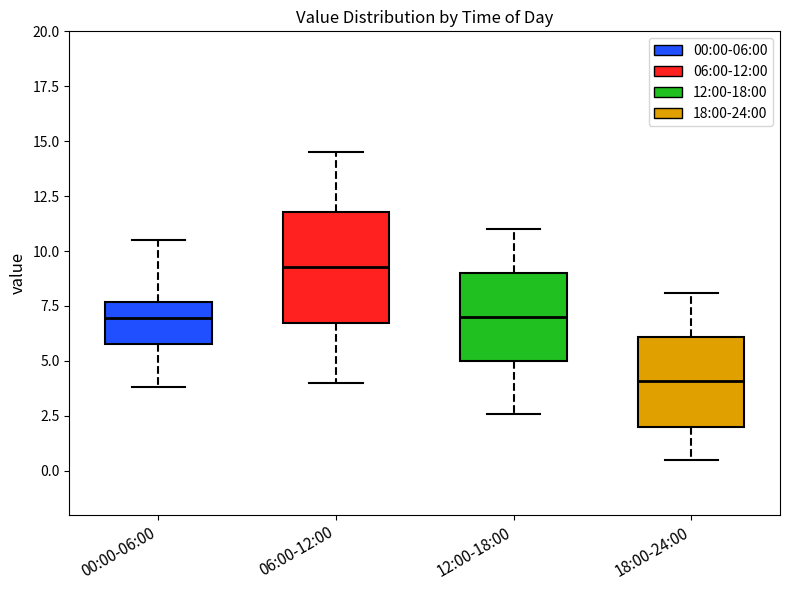

Which box's median line is the lowest?

18:00-24:00